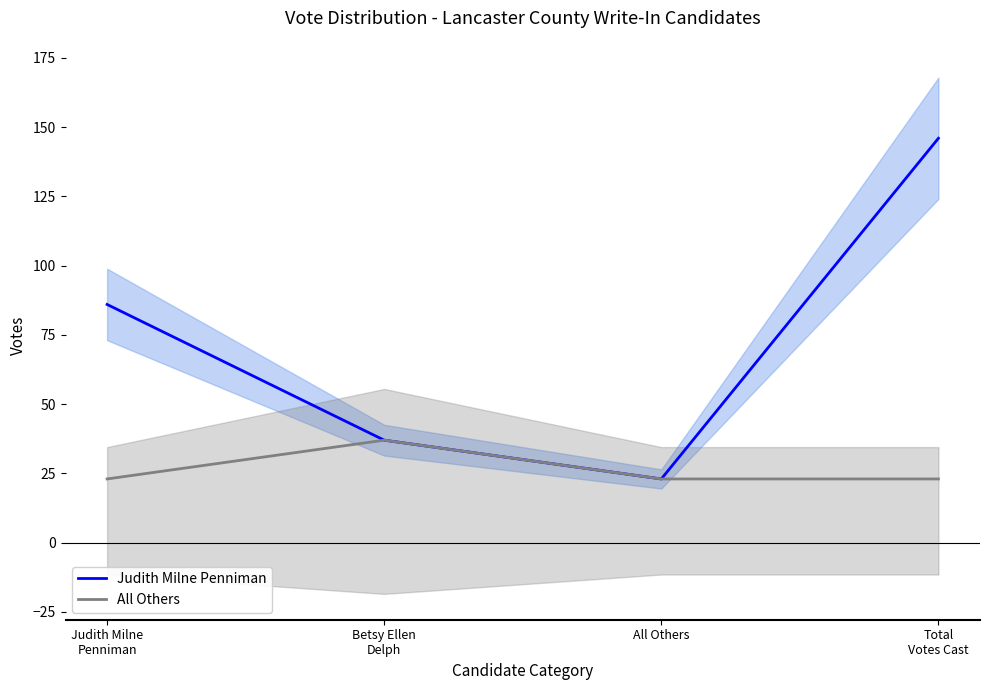

True or false: Judith Milne Penniman and All Others cross at least once.

False